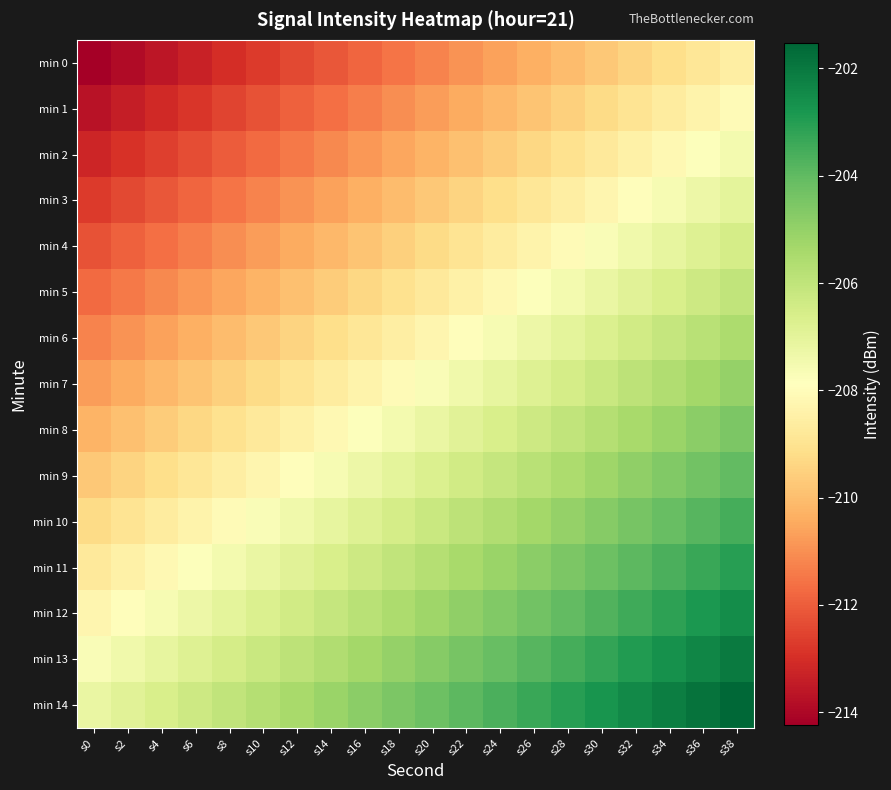

Which series has the largest total across all categories?

min 14